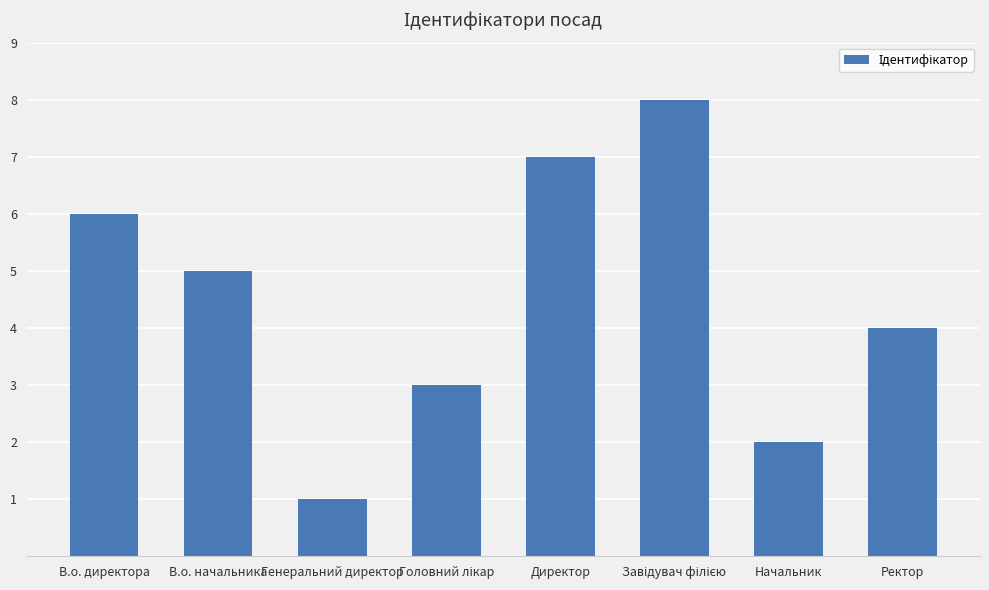

Reading left to right, extract all data points from this chart.

6	5	1	3	7	8	2	4